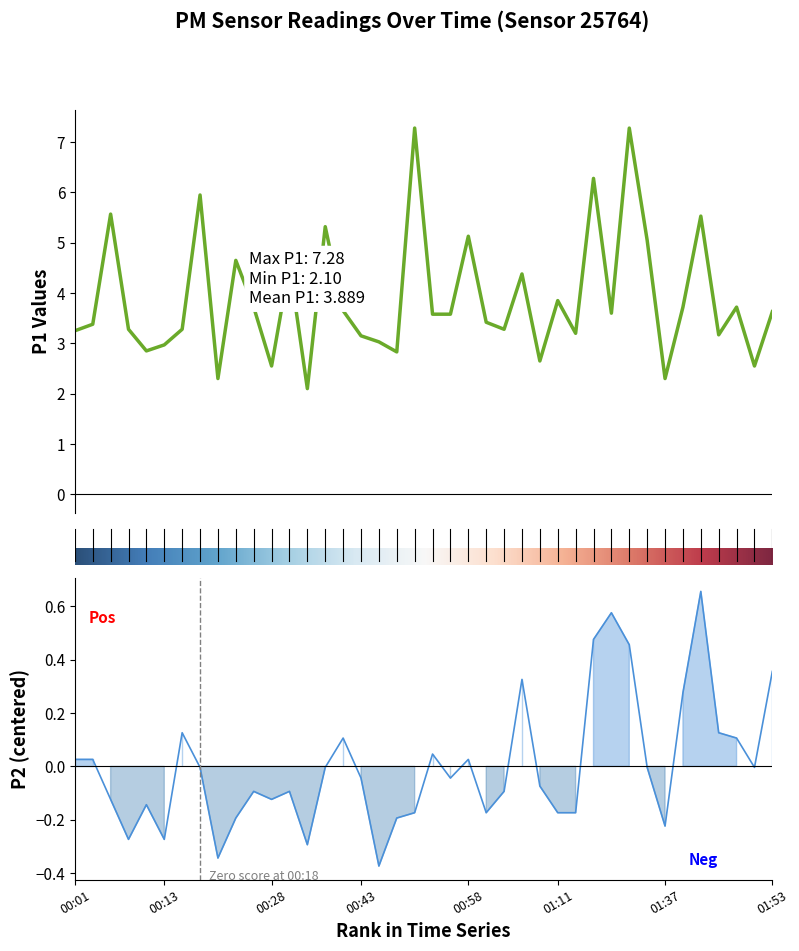

The P2 series shows -0.5 at 00:45. True or false?

False